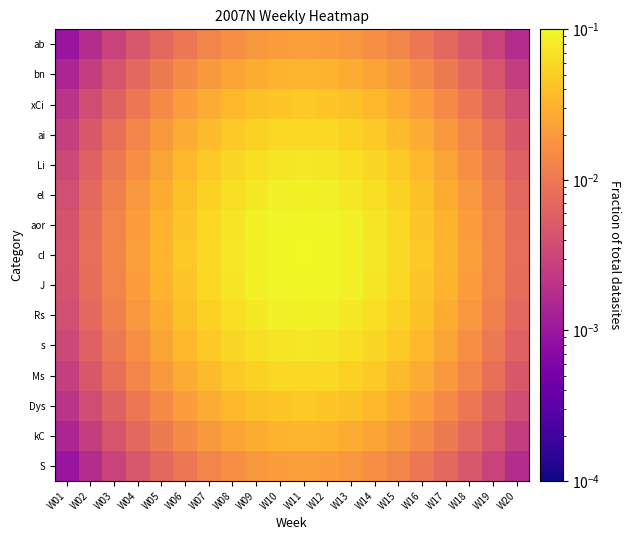

At how many categories does at least one series exceed 0?

20